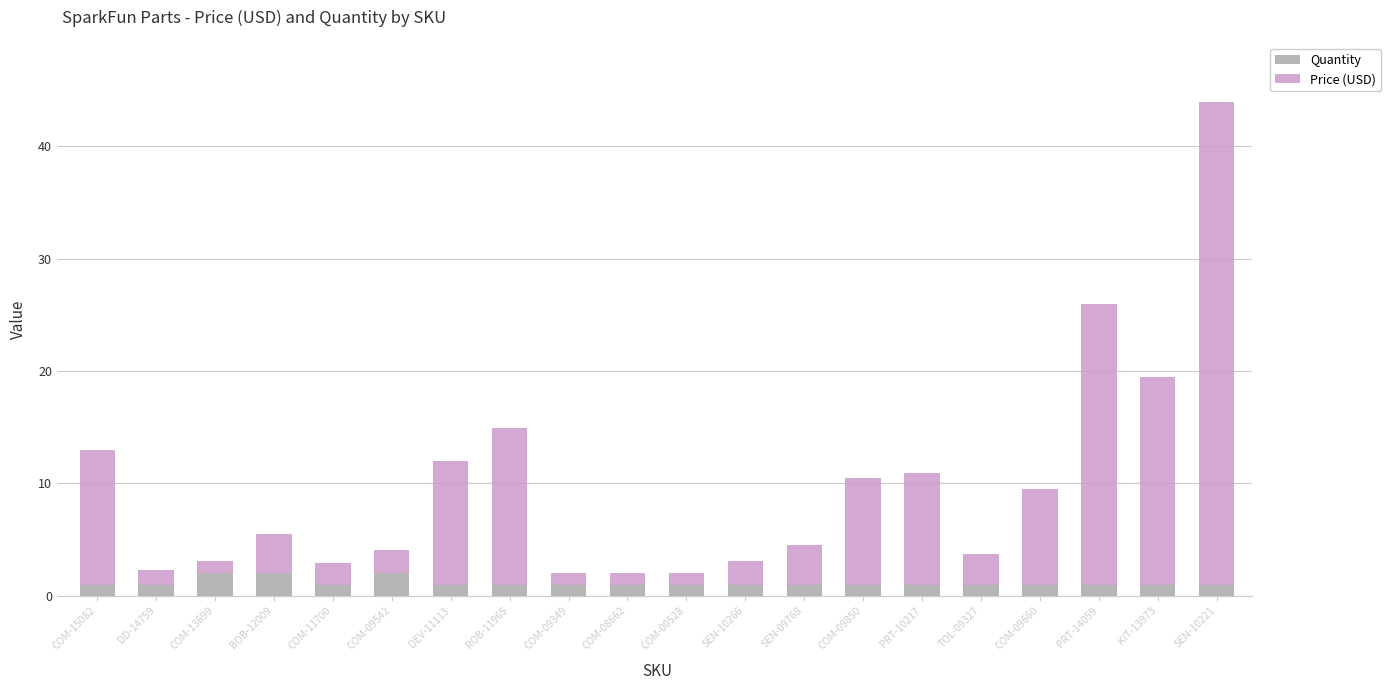

What is the highest value of the Quantity series?

2.0